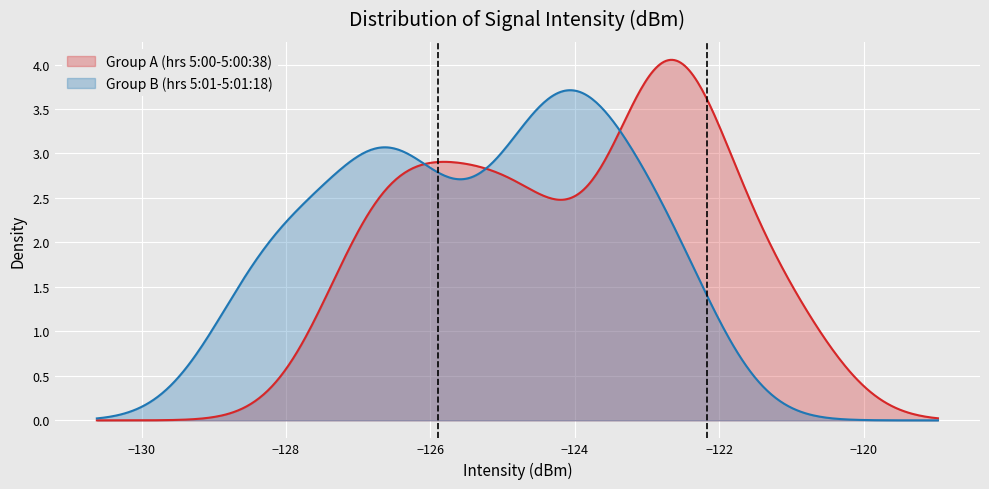

Which series has the largest range (max minus min)?

Group A (hrs 5:00-5:00:38)